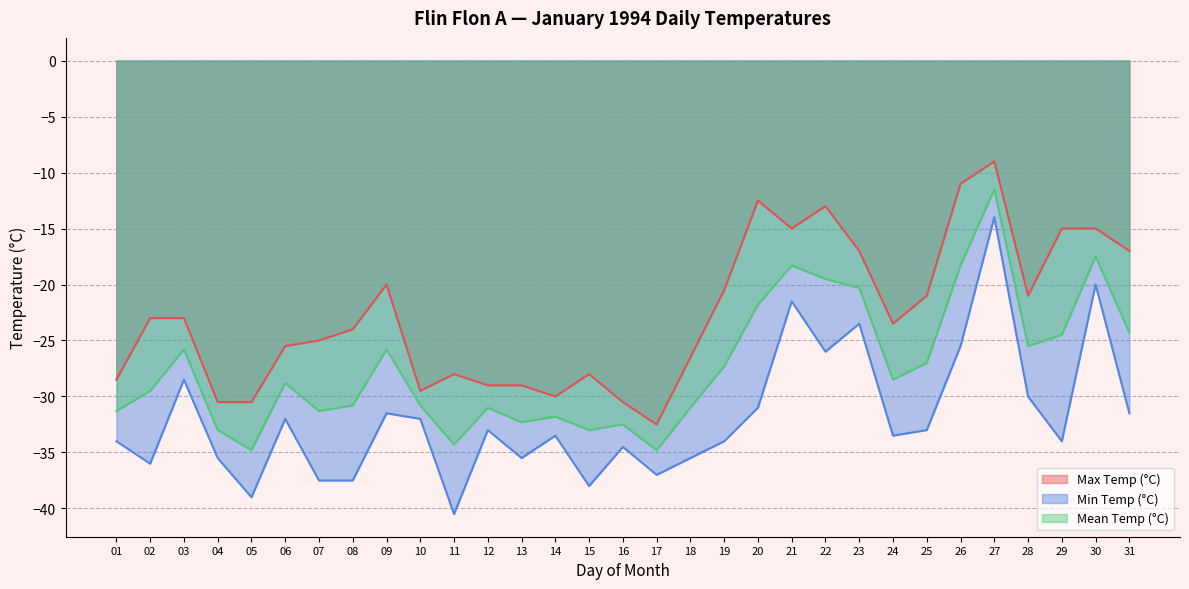

What is the value of the Mean Temp (°C) point at the 6th from the left?

-28.8